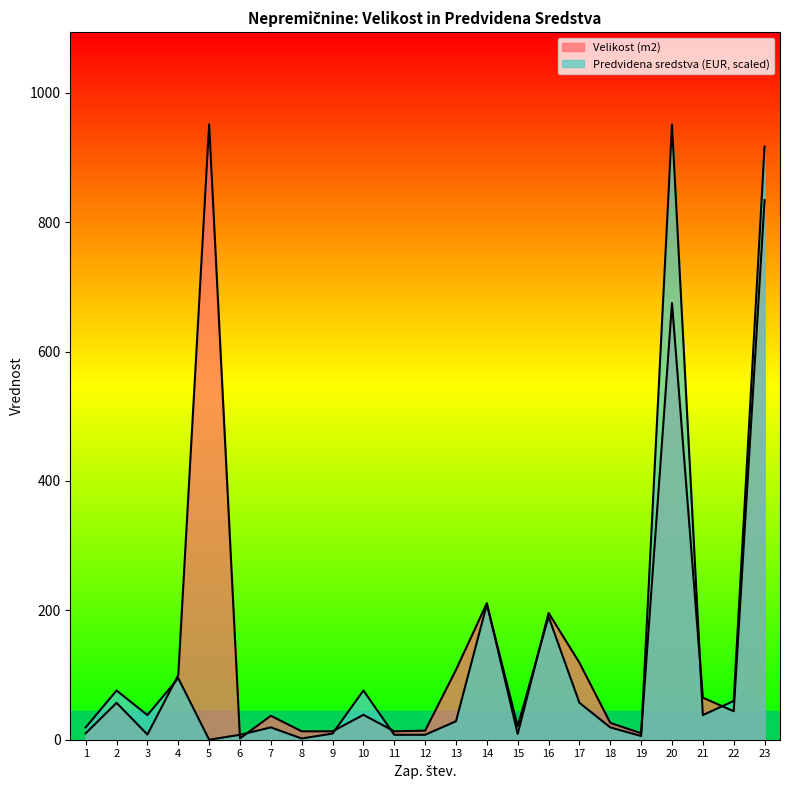

What is the sum of the Predvidena sredstva (EUR) values at 18 and 5?

19.0